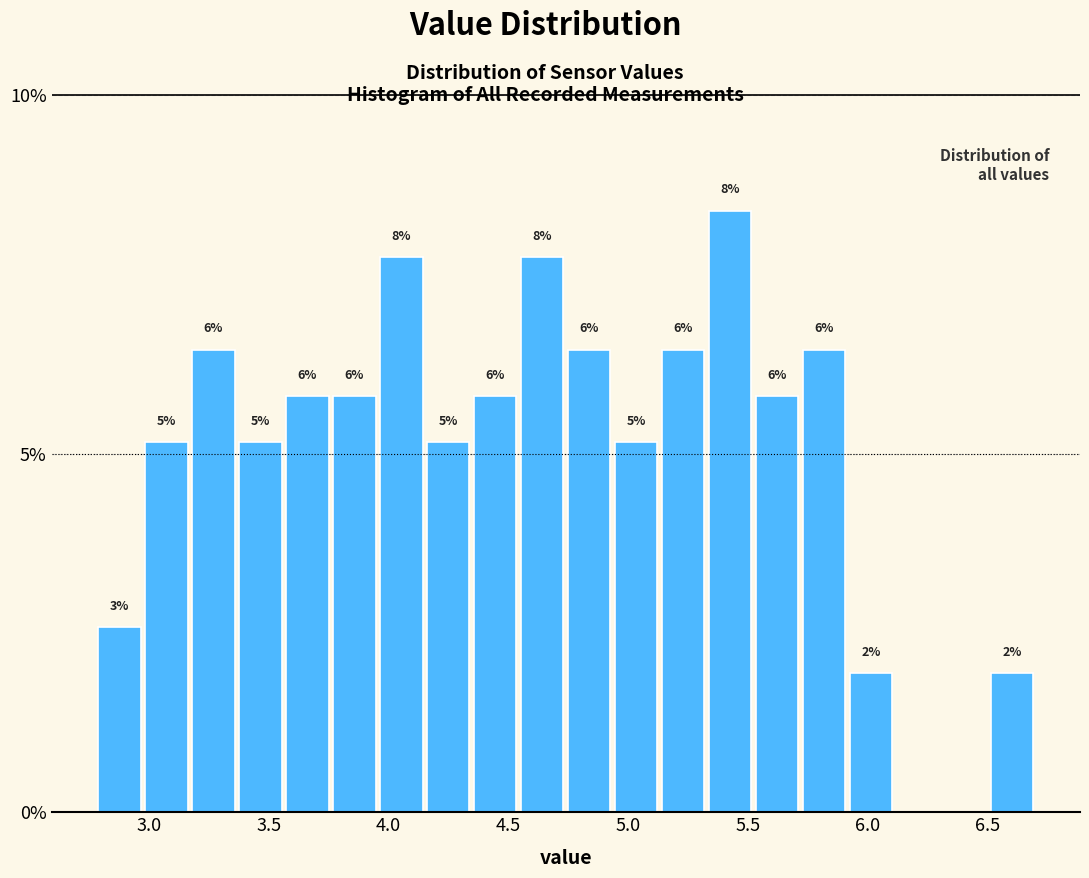

Read against the x-axis, roughly where is the centre of the tallest bar?

5.45